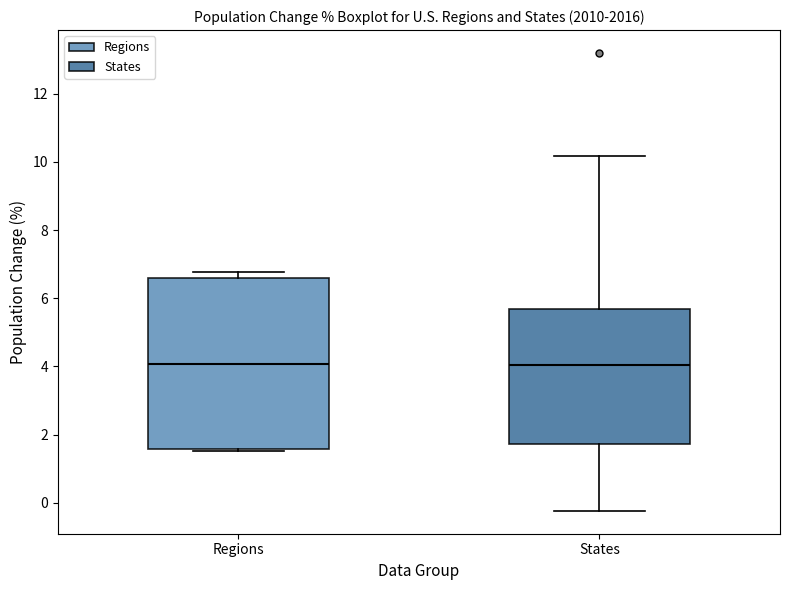

Reading left to right, read every box against the y-axis: the position of its median line, the range the box covers, and the ends of its whiskers. The values are not printed on the chart, so give them approximately, as read against the axis.

Regions: median 4.0, box 1.6 to 6.6, whiskers 1.6 (just below the box's lower edge) to 6.8
States: median 4.0, box 1.8 to 5.6, whiskers -0.2 to 10.2